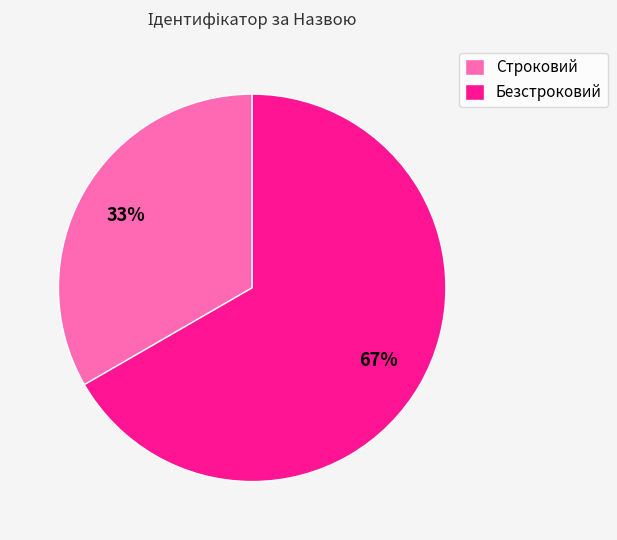

Between Безстроковий and Строковий, which is larger?

Безстроковий